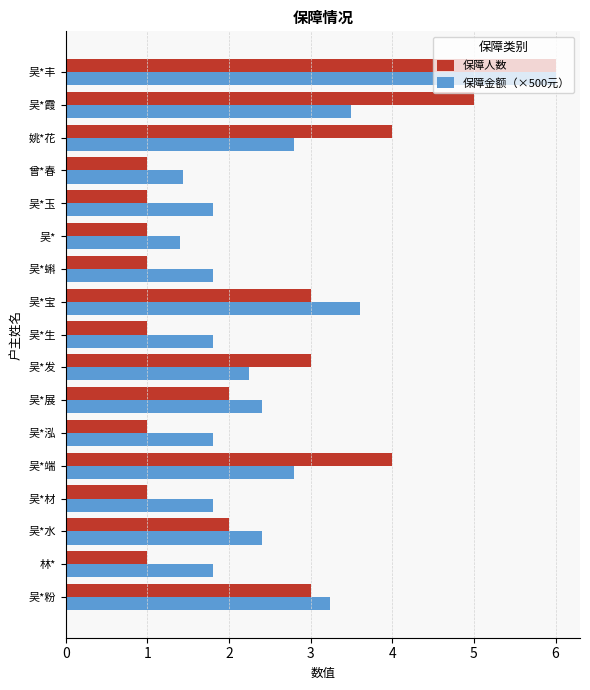

Which category has the highest value in the 保障人数 series?

吴*丰